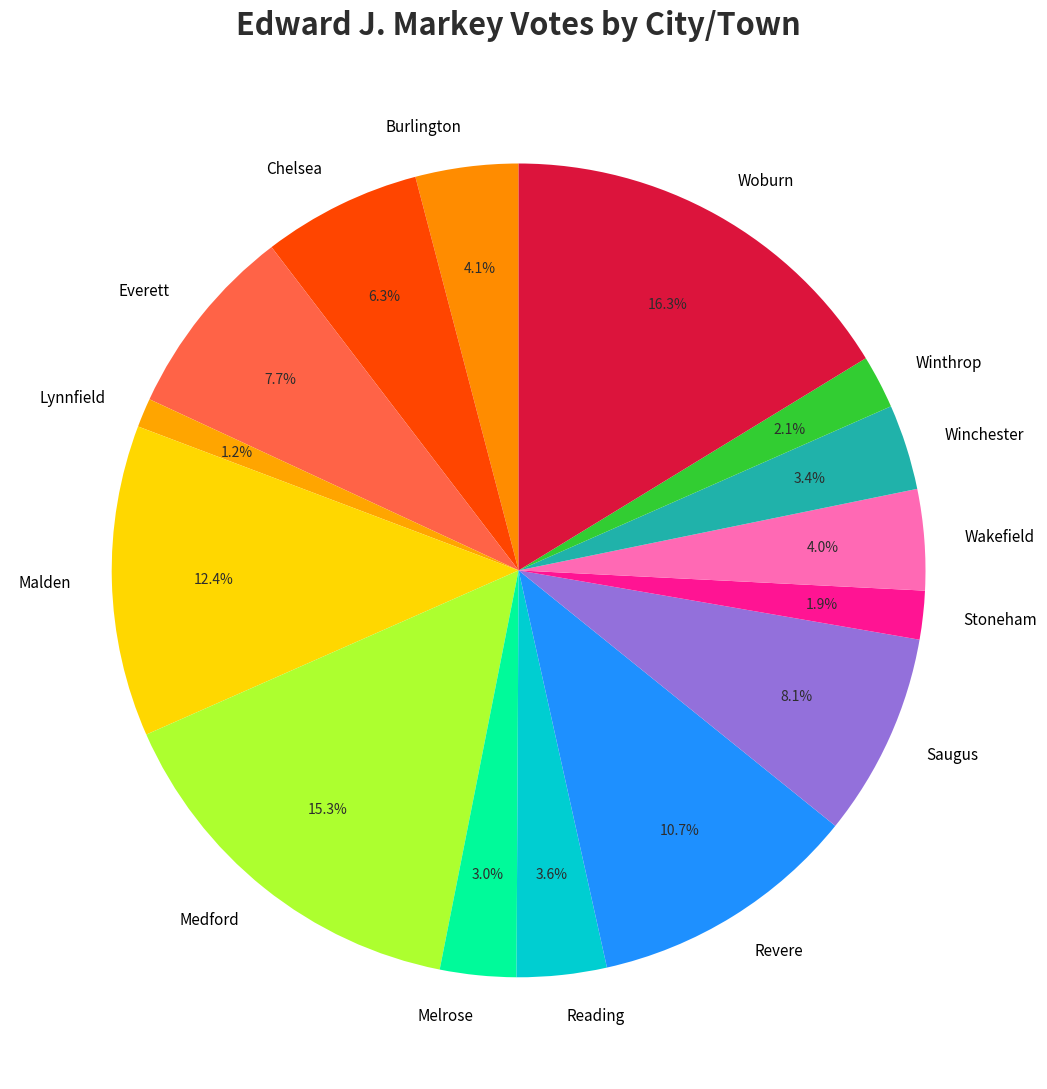

To the nearest percent, what is the difference between the largest and smallest slice percentages?

15%